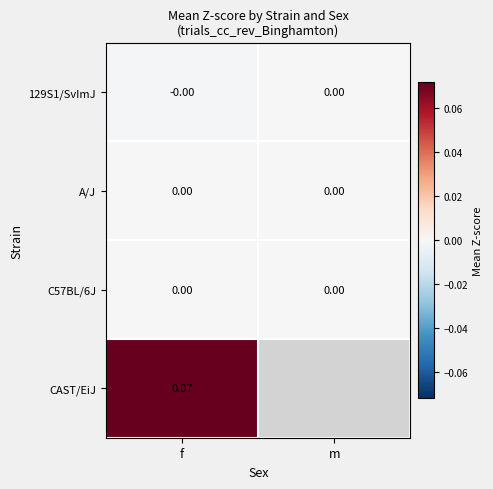

At which category is the sum across all series the highest?

f